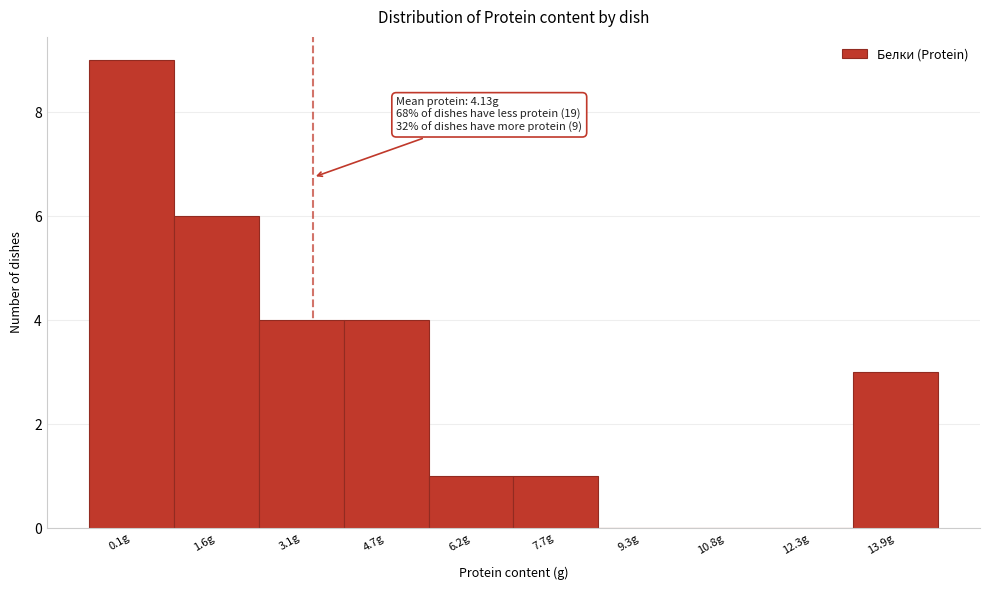

Reading left to right, extract all data points from this chart.

0.1g=9	1.6g=6	3.1g=4	4.7g=4	6.2g=1	7.7g=1	9.3g=0	10.8g=0	12.3g=0	13.9g=3